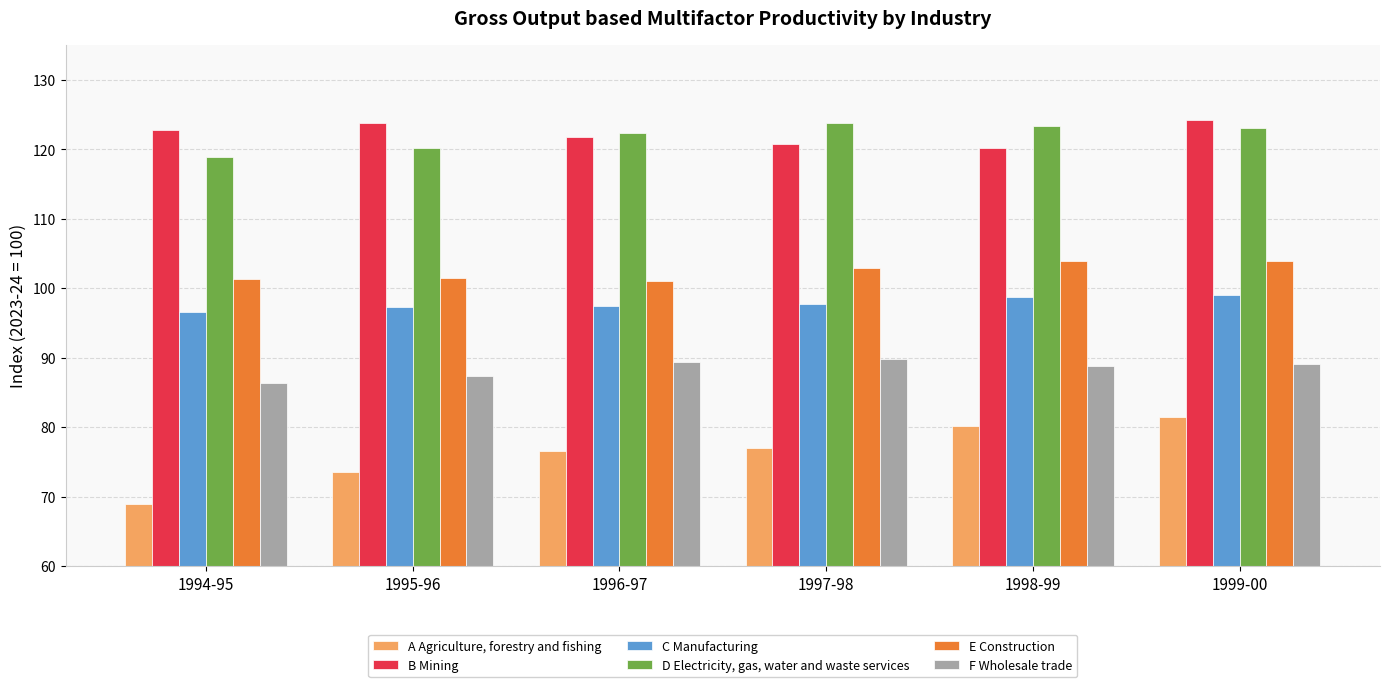

Read the C Manufacturing value at 1999-00.

99.1